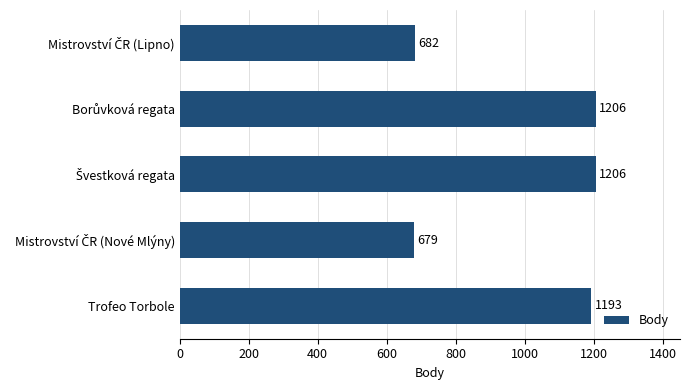

Reading top to bottom, transcribe all the data shown in this chart.

682	1206	1206	679	1193